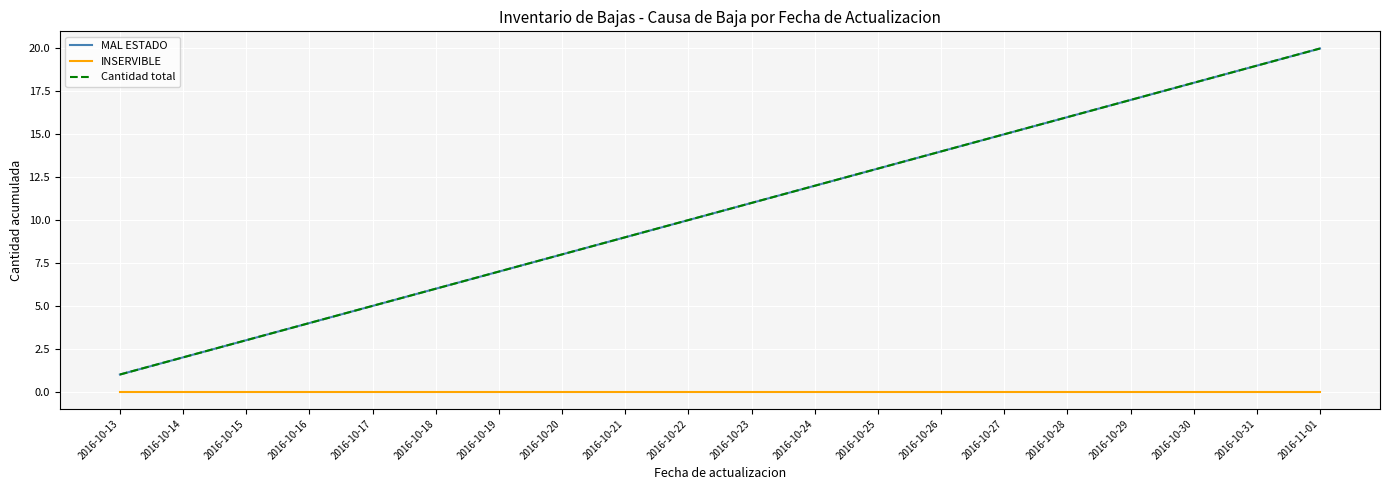

The value of INSERVIBLE at 2016-10-25 is 0. True or false?

True